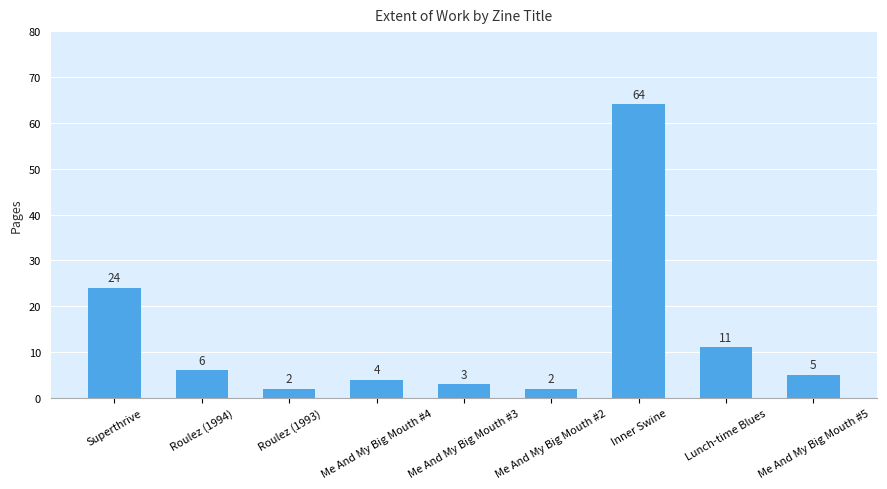

Which has a higher value, Roulez (1994) or Roulez (1993)?

Roulez (1994)